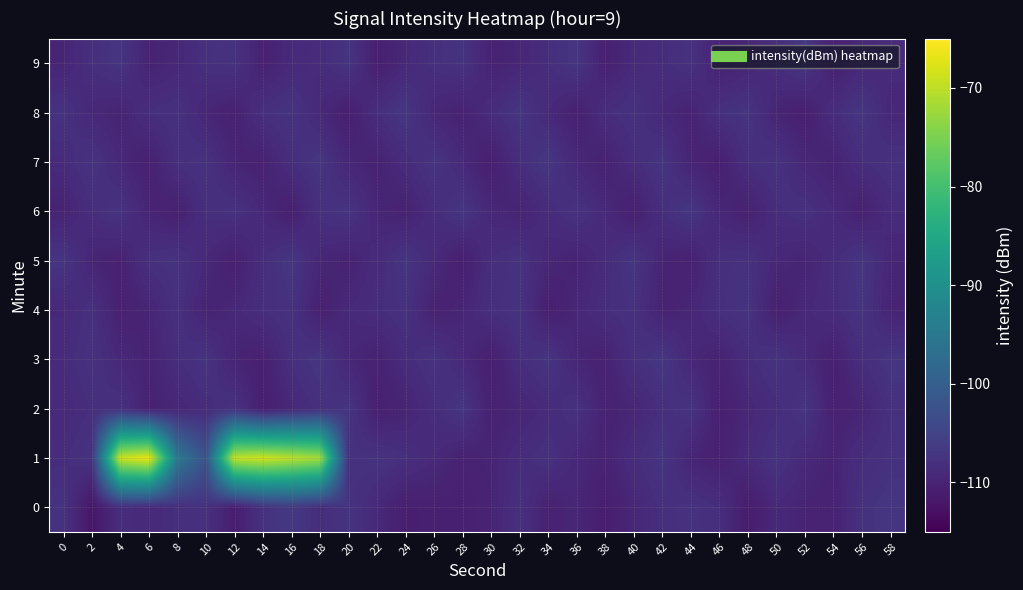

Where is 8 nearest to the value -108?

46